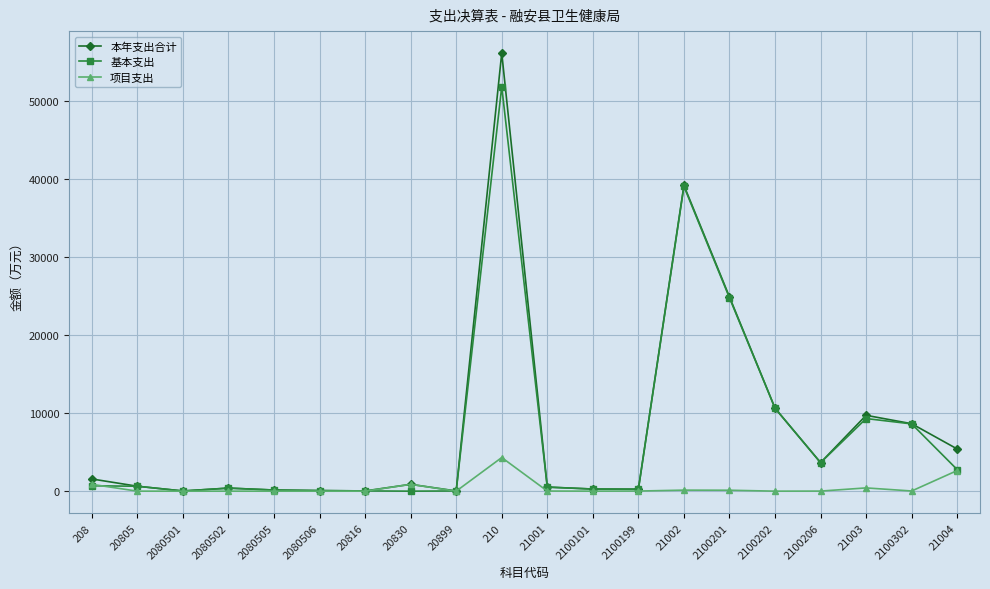

What is the average value of the 项目支出 series?

472.1